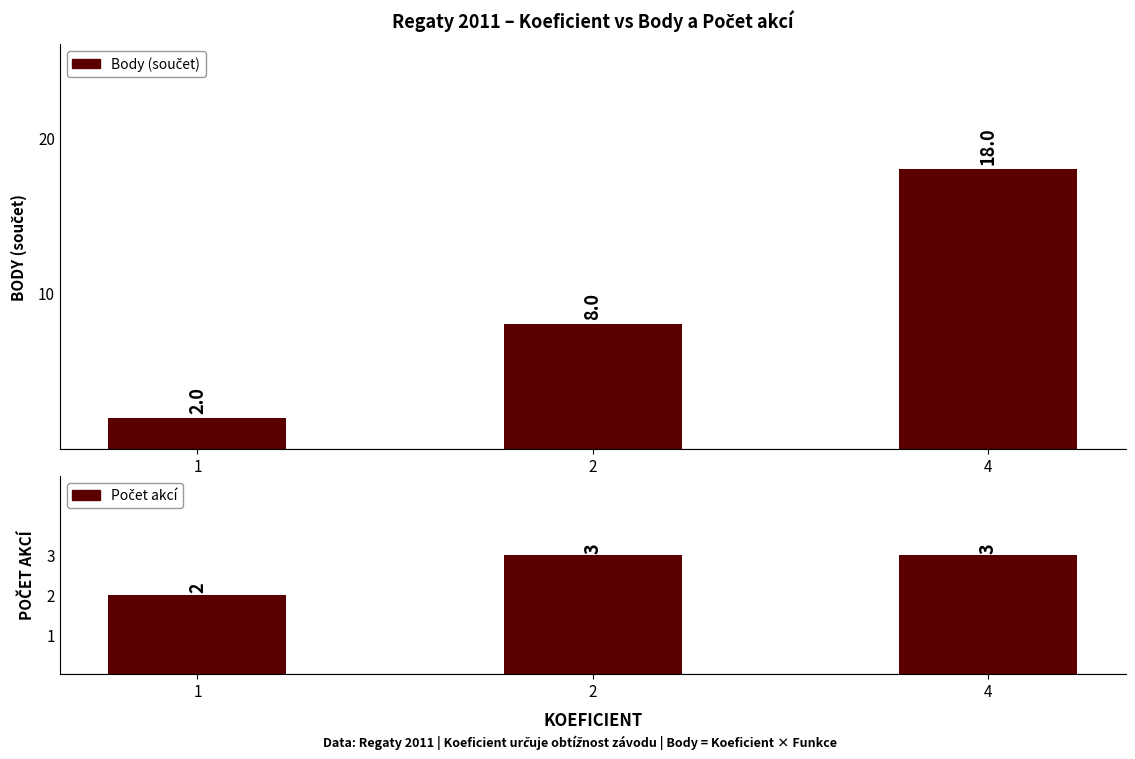

Is it true that Body (součet) equals 2 at 1?

True